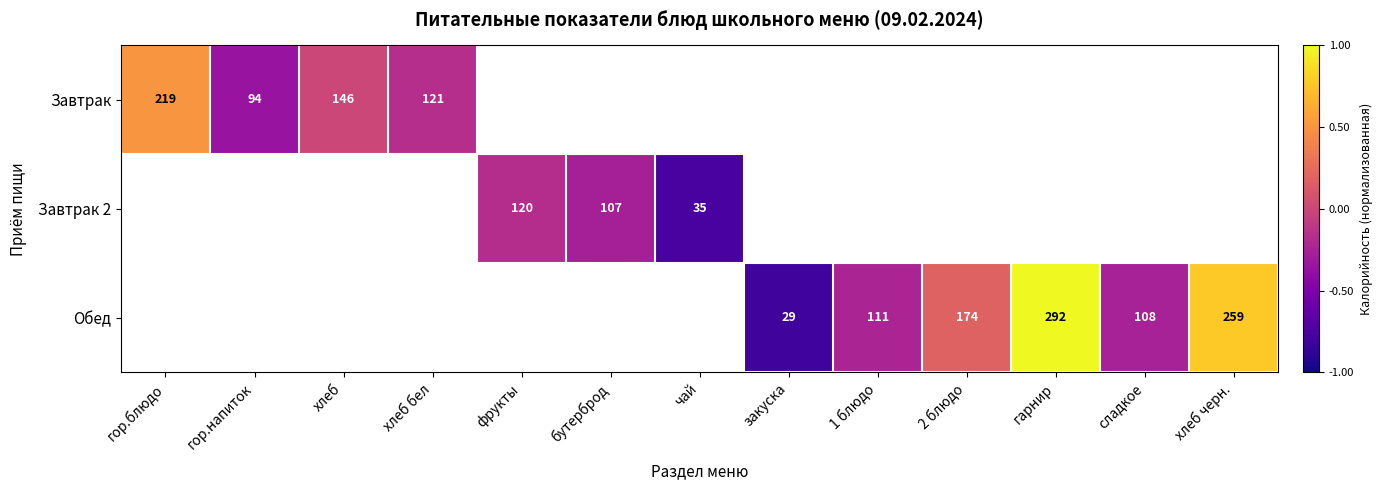

Is the value of Завтрак at хлеб greater than the value of Завтрак 2 at фрукты?

Yes